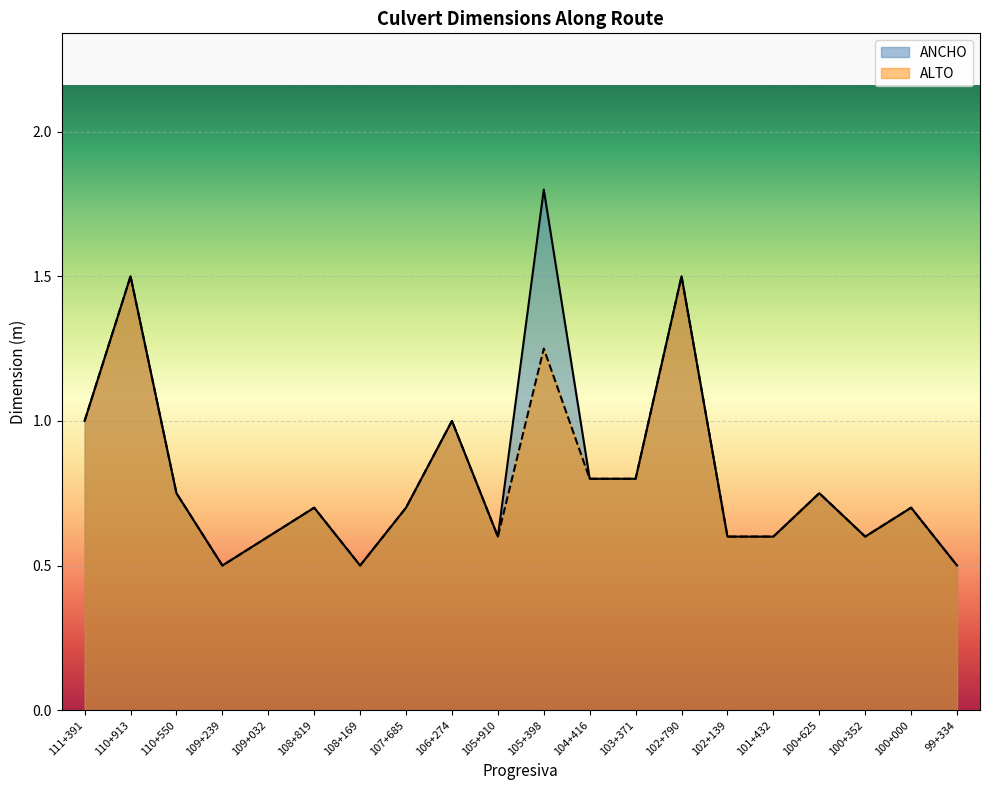

What is the difference between the ANCHO values at 102+790 and 107+685?

0.8